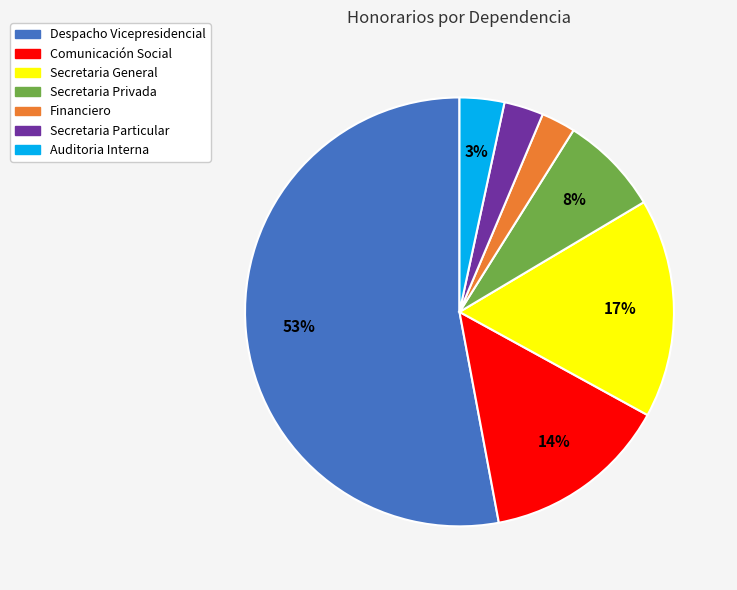

Is it true that Secretaria Privada is 8% of the pie?

True